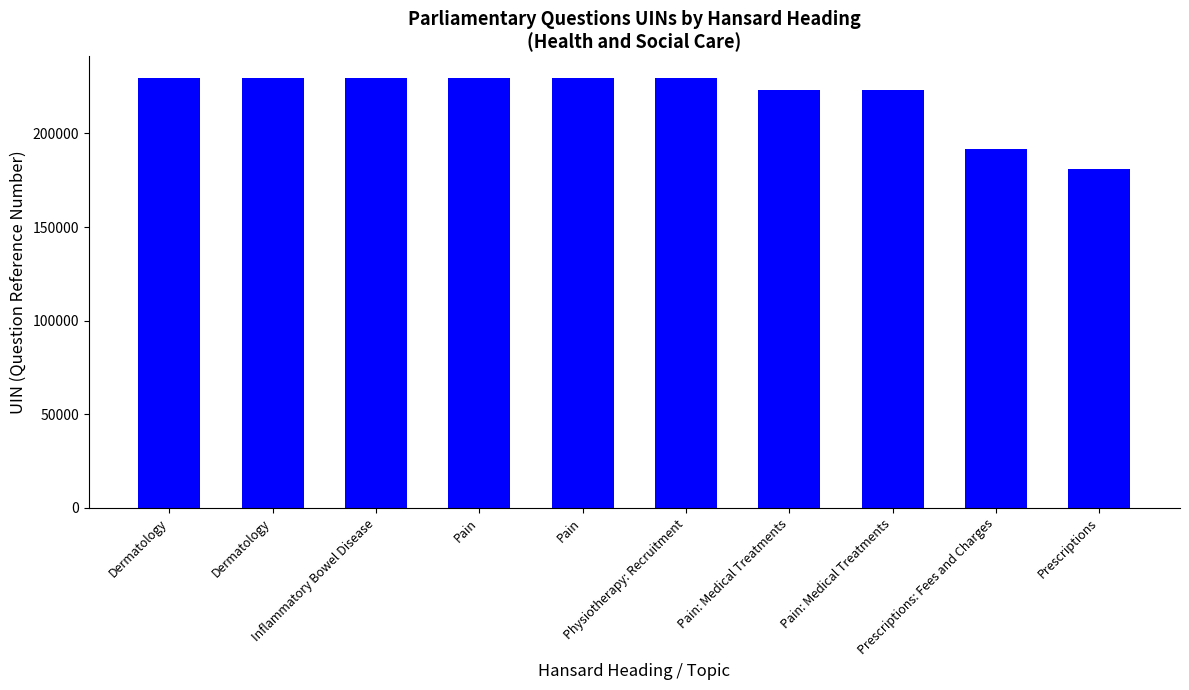

How many data points are less than 229670?

5